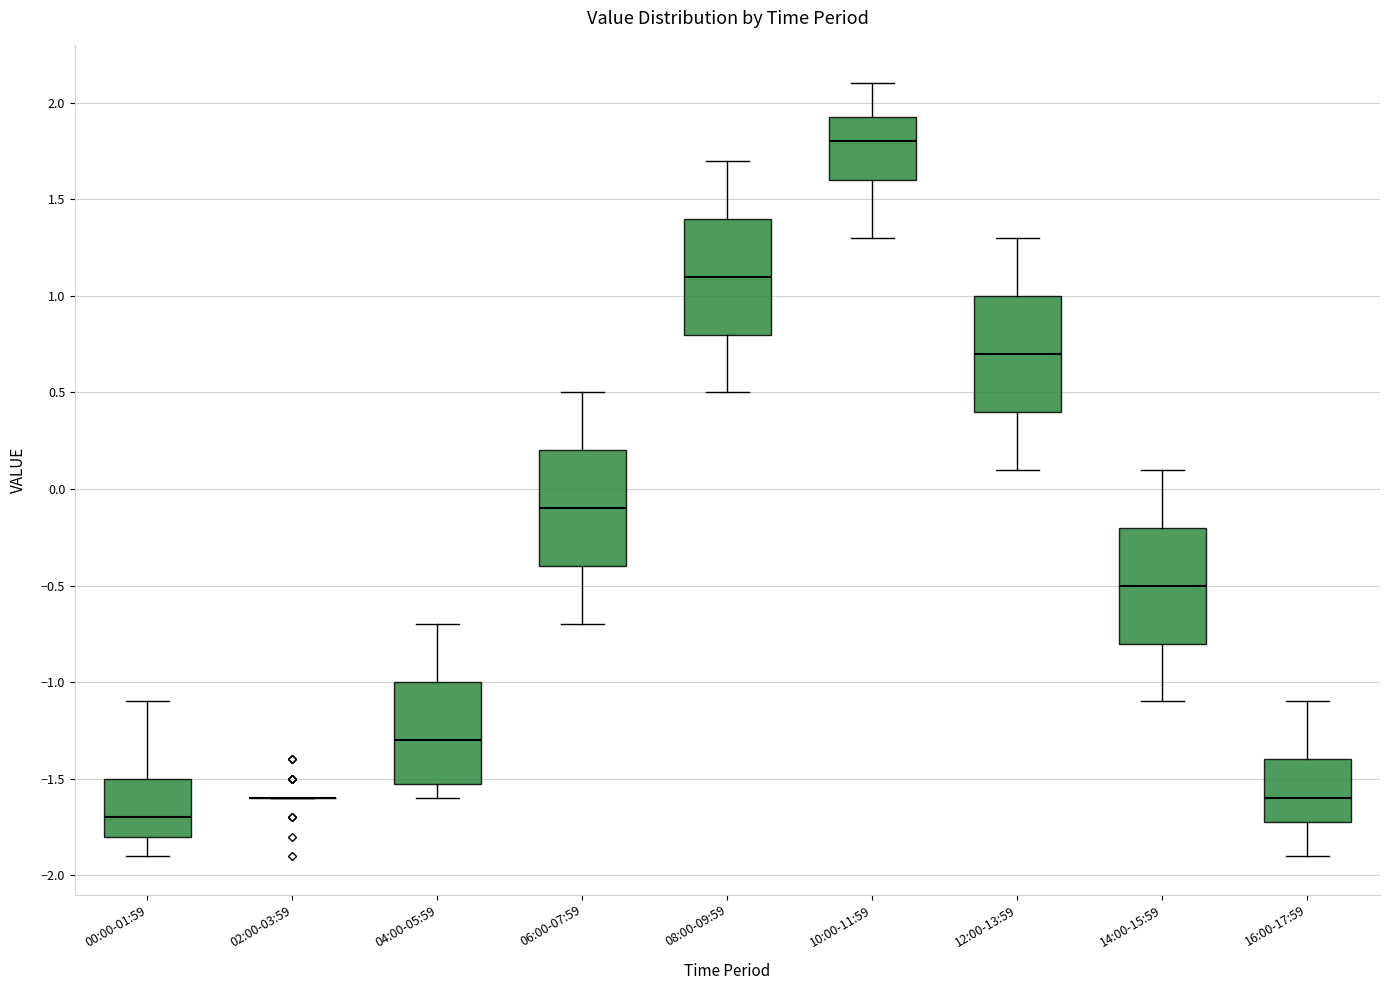

Reading left to right, read every box against the y-axis: the position of its median line, the range the box covers, and the ends of its whiskers. The values are not printed on the chart, so give them approximately, as read against the axis.

00:00-01:59: median -1.70, box -1.80 to -1.50, whiskers -1.90 to -1.10
02:00-03:59: box collapsed to a line at -1.60, whiskers -1.60 to -1.60
04:00-05:59: median -1.30, box -1.50 to -1.00, whiskers -1.60 to -0.70
06:00-07:59: median -0.10, box -0.40 to 0.20, whiskers -0.70 to 0.50
08:00-09:59: median 1.10, box 0.80 to 1.40, whiskers 0.50 to 1.70
10:00-11:59: median 1.80, box 1.60 to 1.95, whiskers 1.30 to 2.10
12:00-13:59: median 0.70, box 0.40 to 1.00, whiskers 0.10 to 1.30
14:00-15:59: median -0.50, box -0.80 to -0.20, whiskers -1.10 to 0.10
16:00-17:59: median -1.60, box -1.70 to -1.40, whiskers -1.90 to -1.10